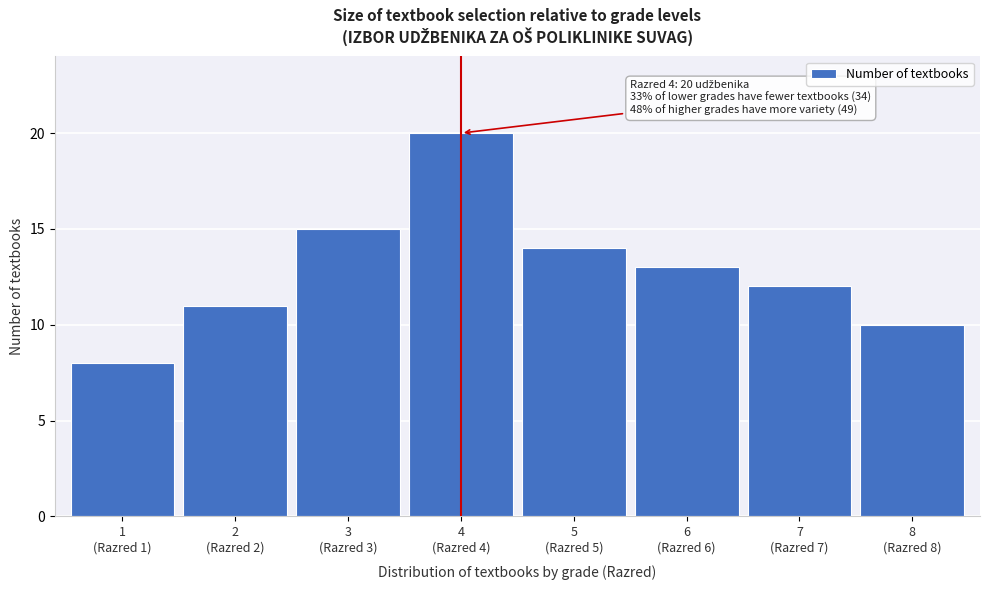

Reading left to right, transcribe all the data shown in this chart.

8	11	15	20	14	13	12	10